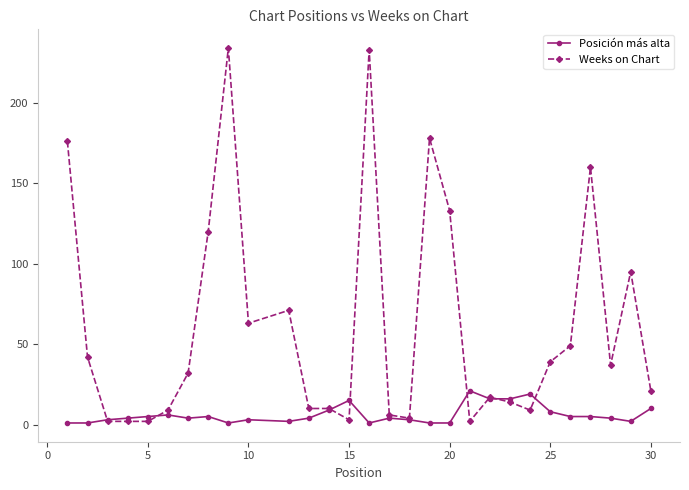

List the series in order of their peak value, highest first.

Weeks on Chart, Posición más alta